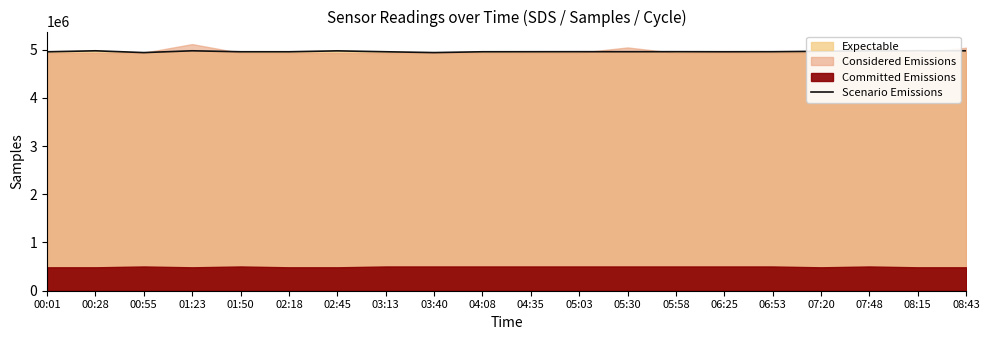

Does the chart have visible grid lines?

No